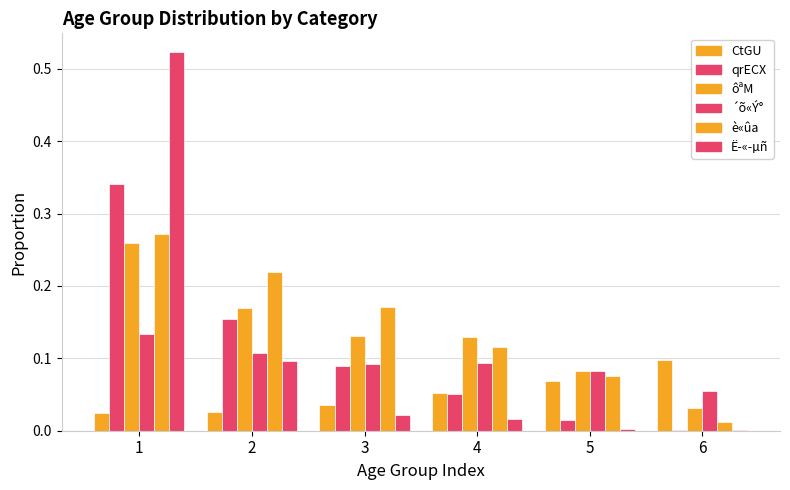

How many data points does each series have?

6